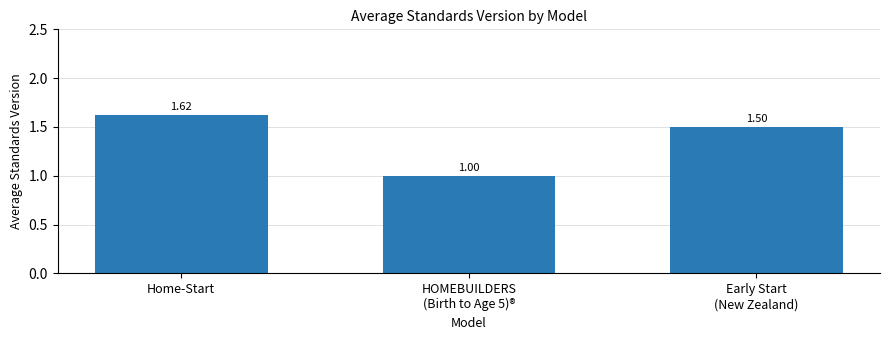

What is the difference between the values at Early Start
(New Zealand) and Home-Start?

0.1